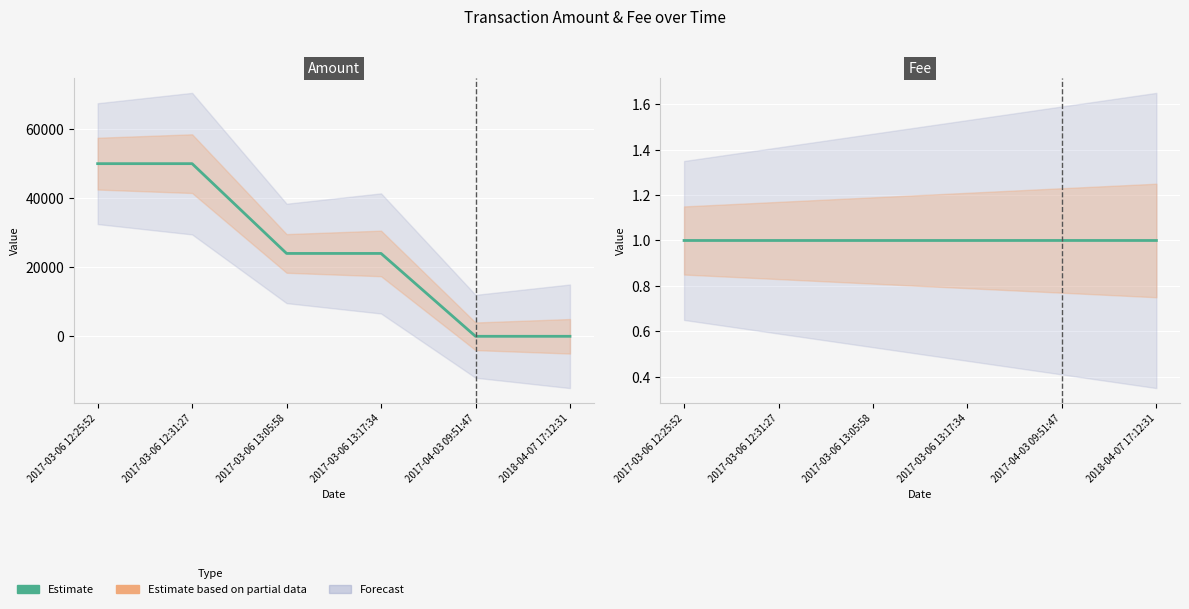

What is the approximate value of Amount at 2017-03-06 13:05:58?

23938.0